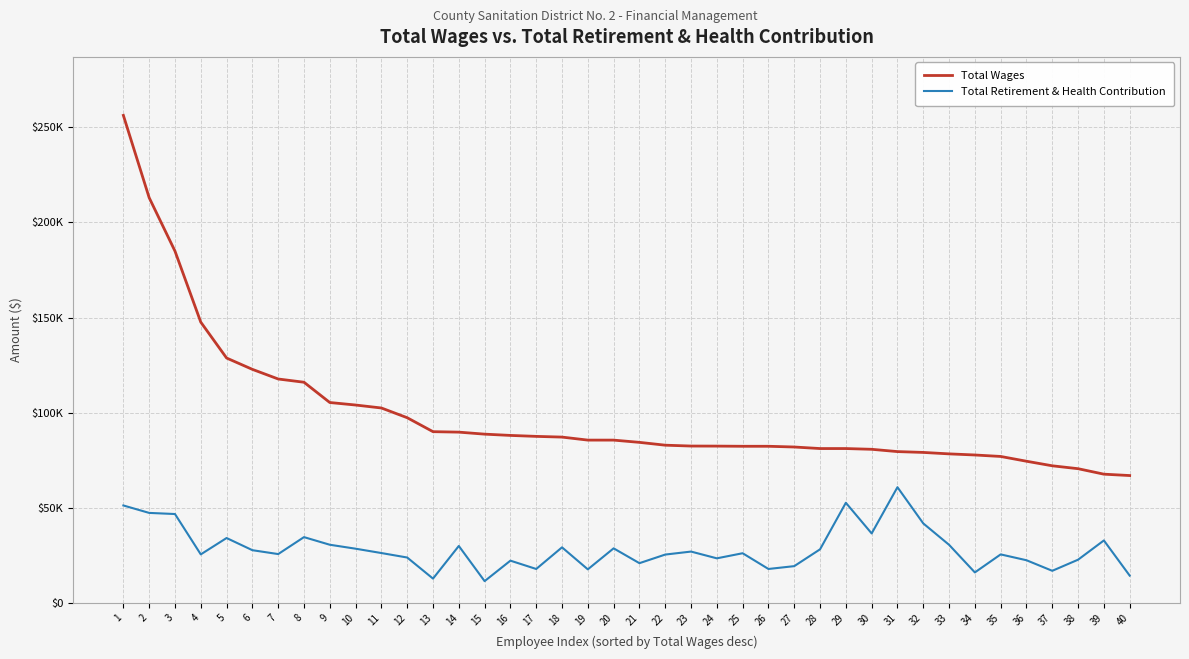

Does the chart have visible grid lines?

Yes